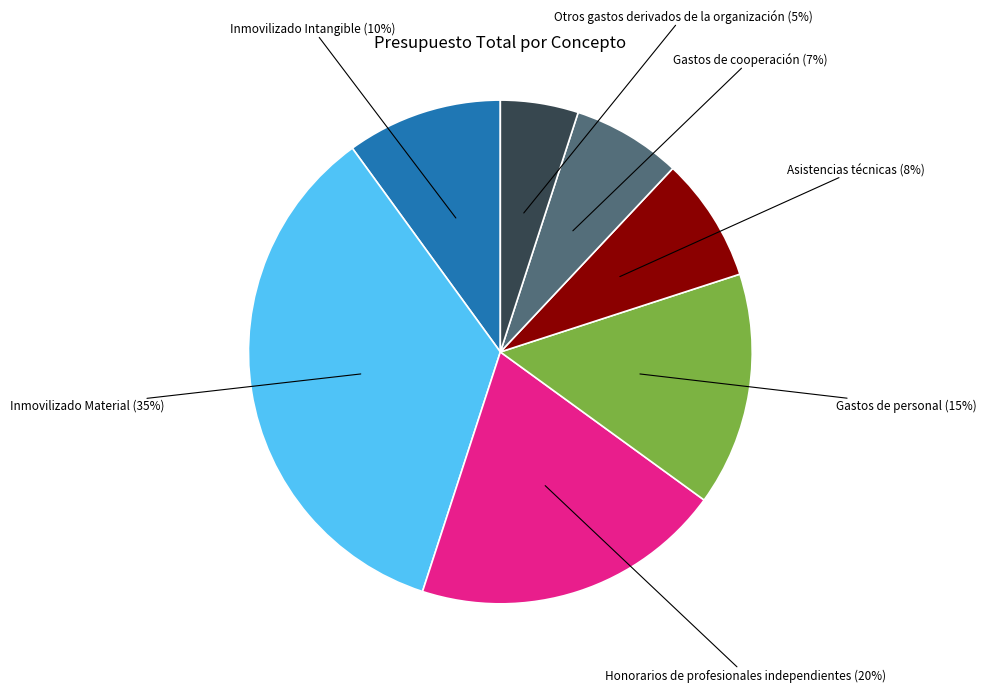

Is there any slice that represents more than half of the pie?

No